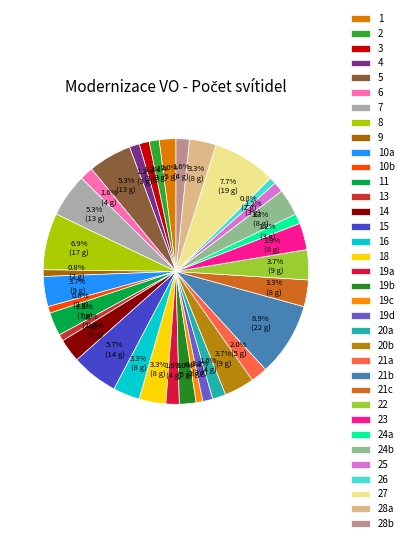

How many segments does this pie chart have?

35